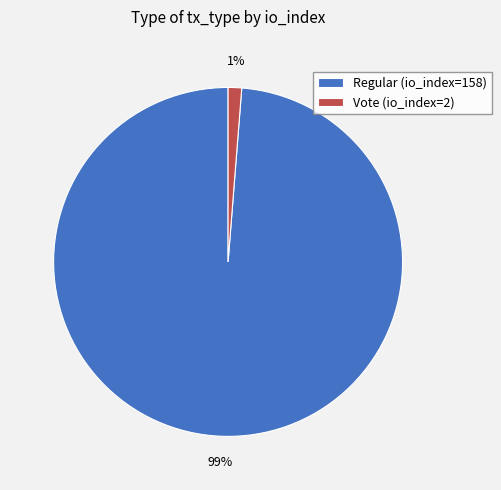

The Regular (io_index=158) slice represents 93% of the pie. True or false?

False